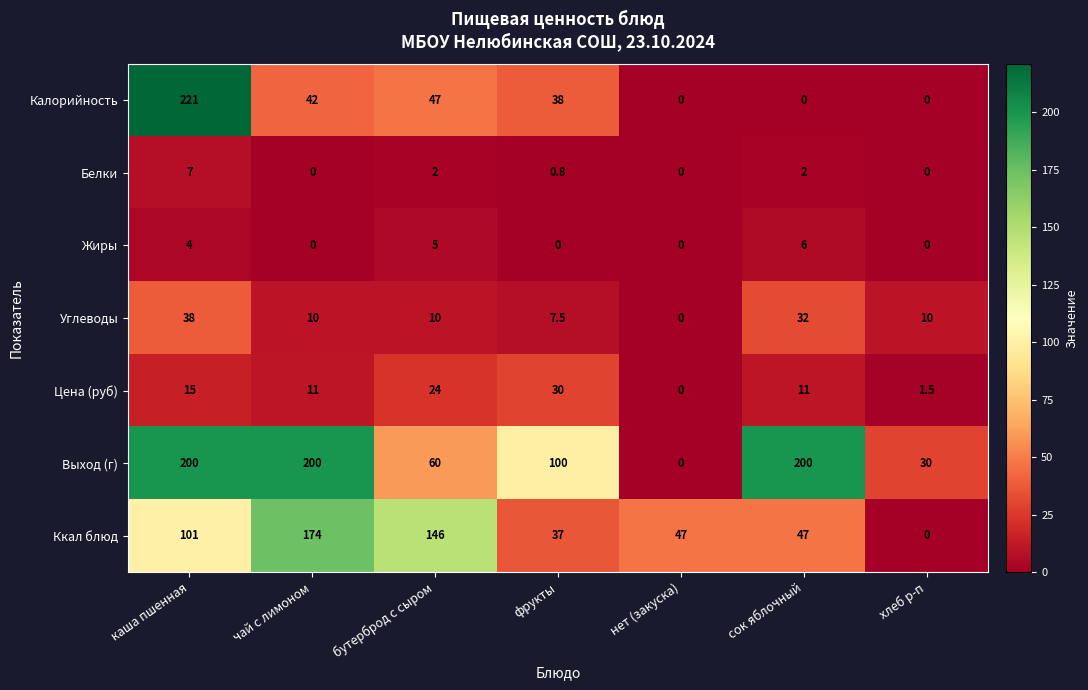

What is the average value of the Калорийность series?

49.7